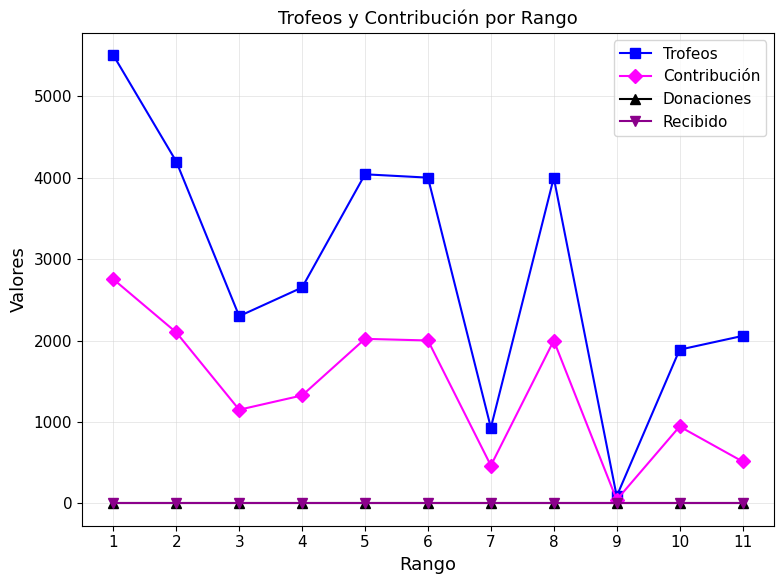

Reading right to left, list all the values displayed in this chart.

Trofeos: 11=2057	10=1888	9=87	8=4001	7=929	6=4002	5=4043	4=2652	3=2300	2=4200	1=5506
Contribución: 11=514	10=944	9=43	8=2000	7=464	6=2001	5=2021	4=1326	3=1150	2=2100	1=2753
Donaciones: 11=0	10=0	9=0	8=0	7=0	6=0	5=0	4=0	3=0	2=0	1=0
Recibido: 11=0	10=0	9=0	8=0	7=0	6=0	5=0	4=0	3=0	2=0	1=0